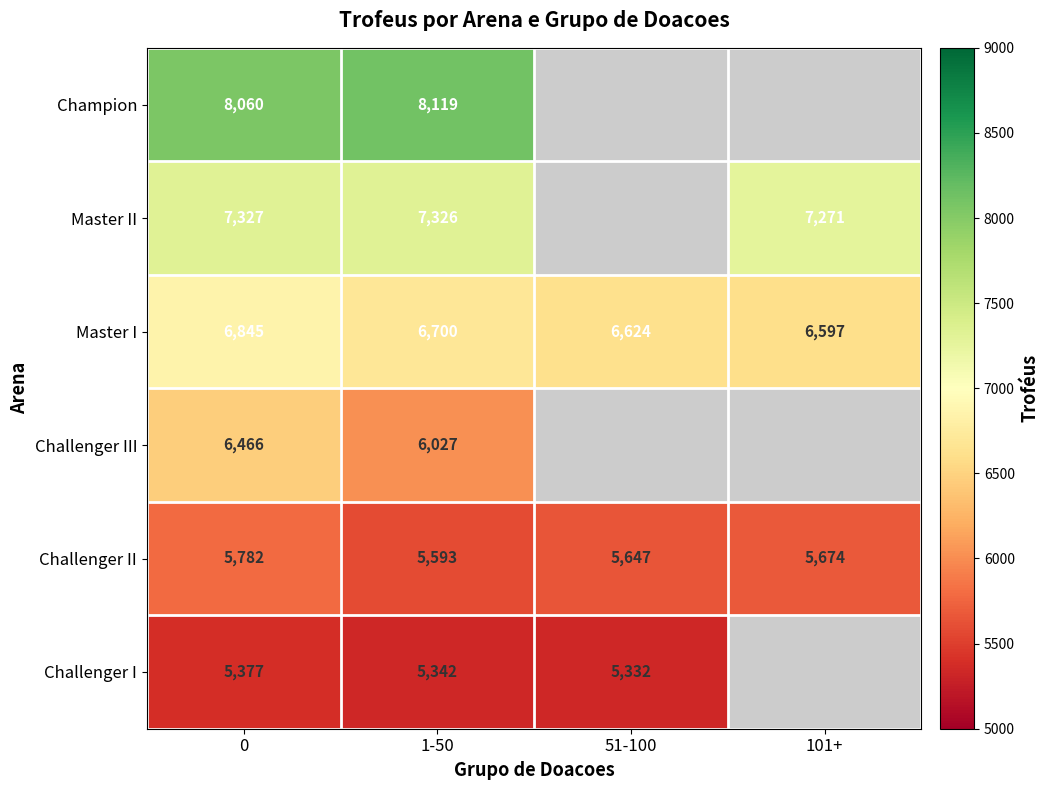

How many distinct data groups are displayed?

6